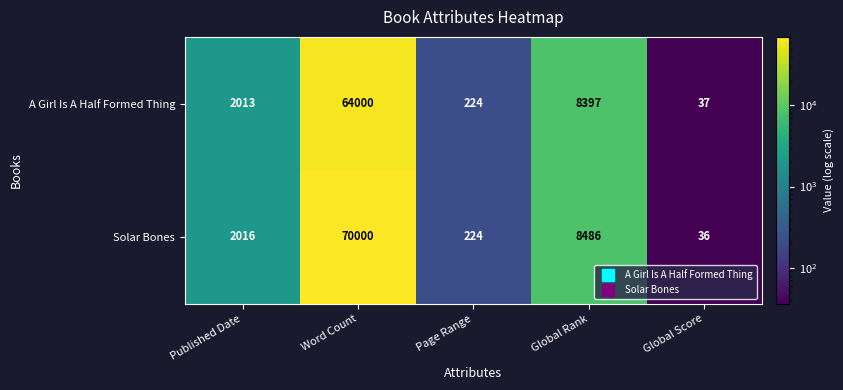

Between Published Date and Global Score, which series saw the biggest shift?

Solar Bones